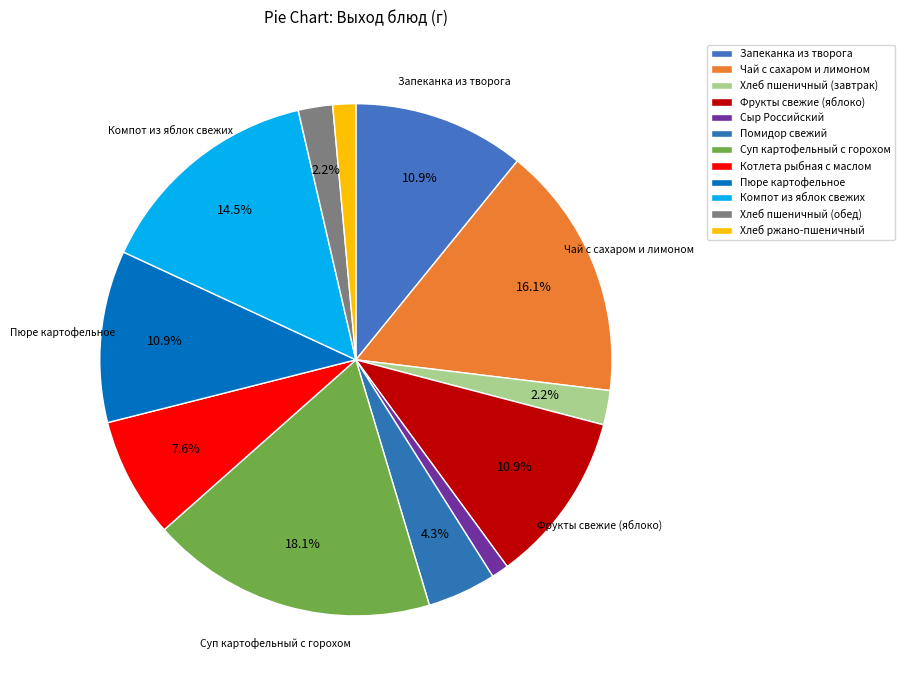

Which category has the smallest portion of the pie?

Сыр Российский